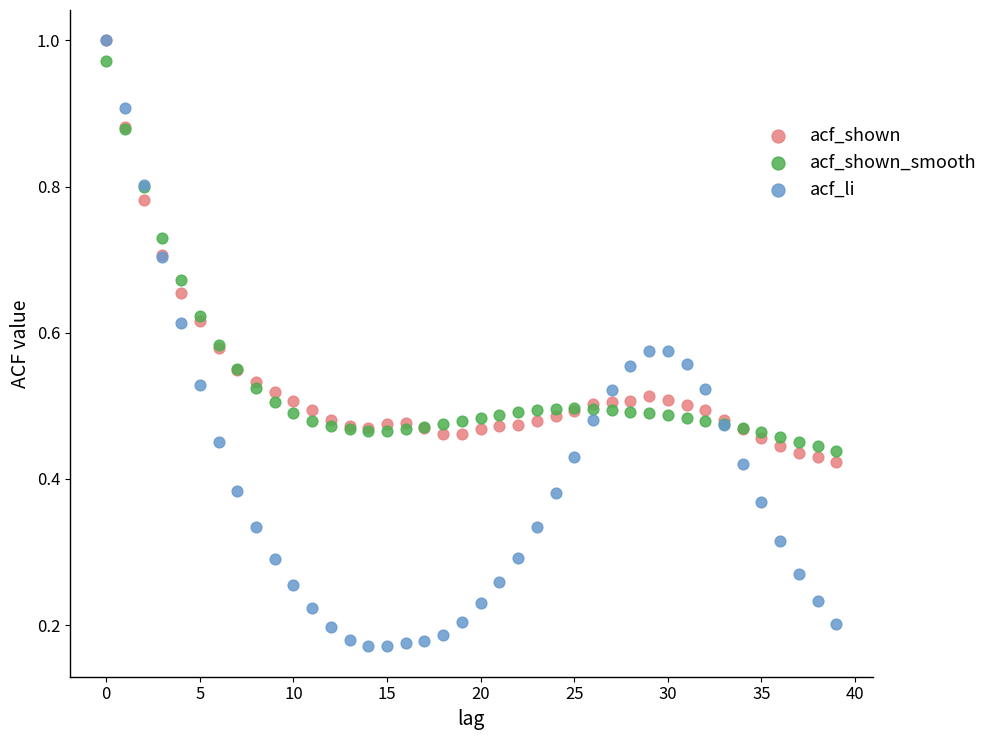

Which series has the largest Y range (max minus min)?

acf_li